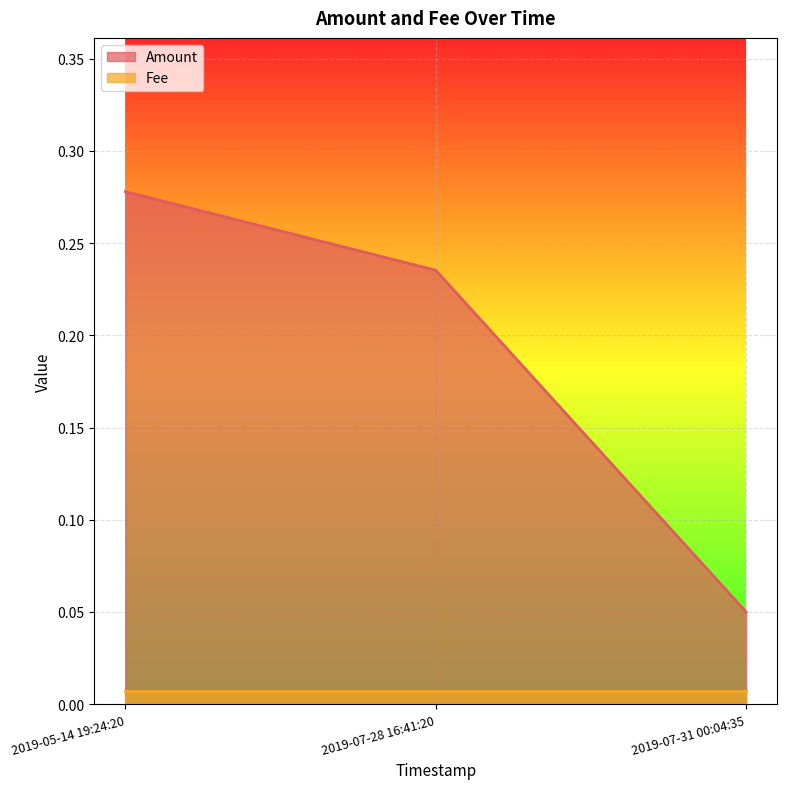

What is the difference between the second highest and minimum values?

0.2